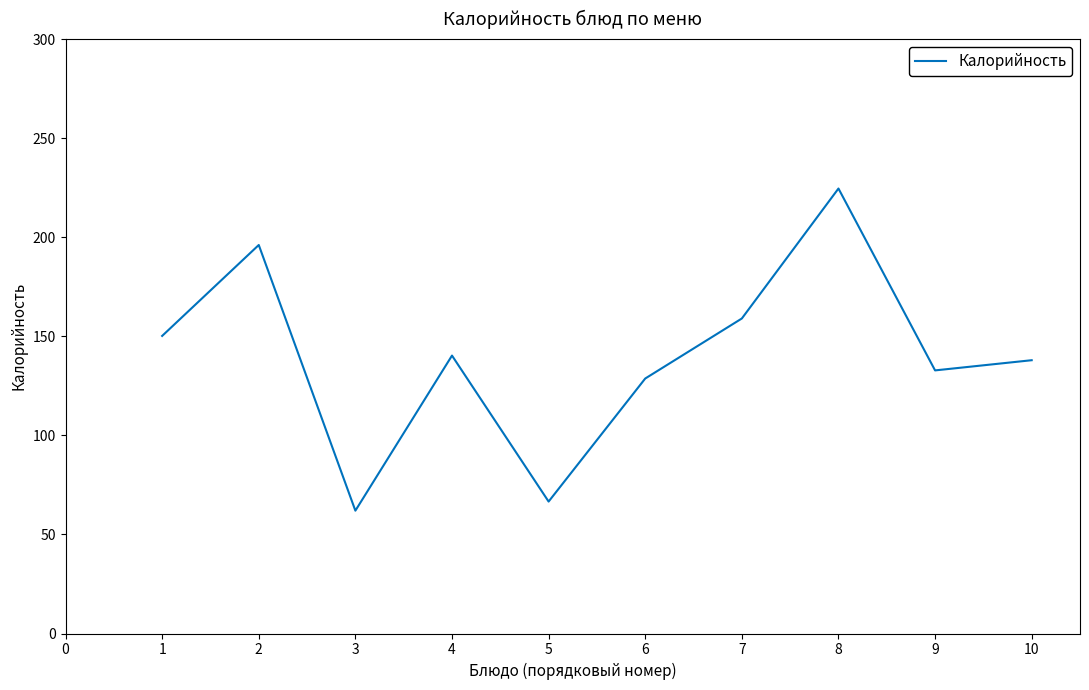

What is the change in value from 5 to 7?

+92.4